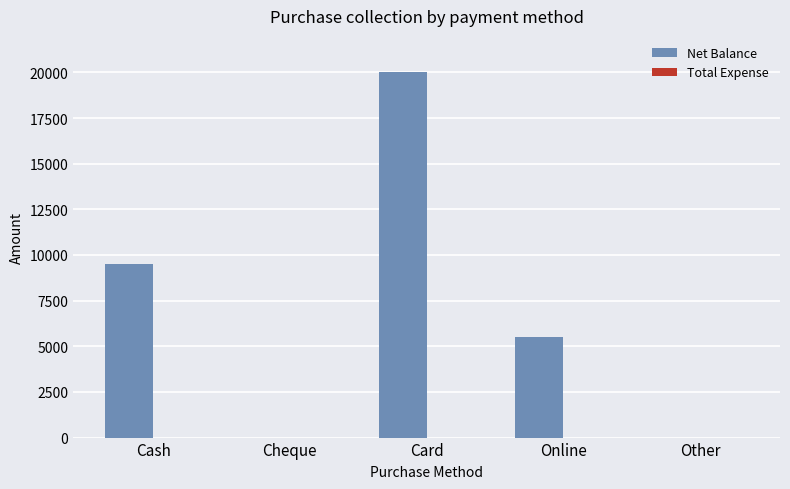

What is the sum of all values?

35000